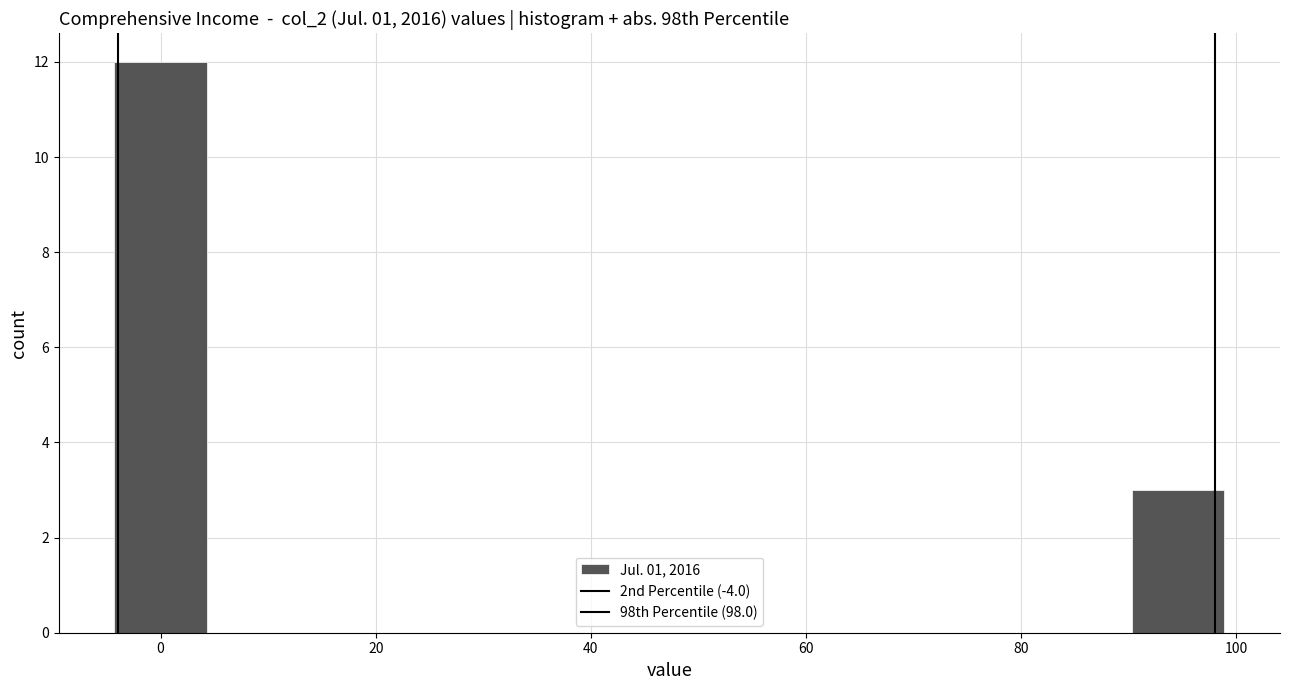

What is the height of the bar covering -4 to 4 on the x-axis? Neither the bar edges nor the heights are printed on the chart, so give them approximately, as read against the axes.

12